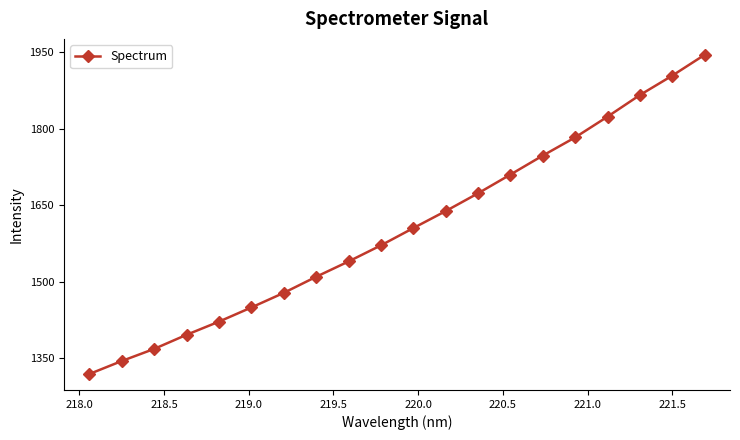

What is the greatest value displayed?

1944.8